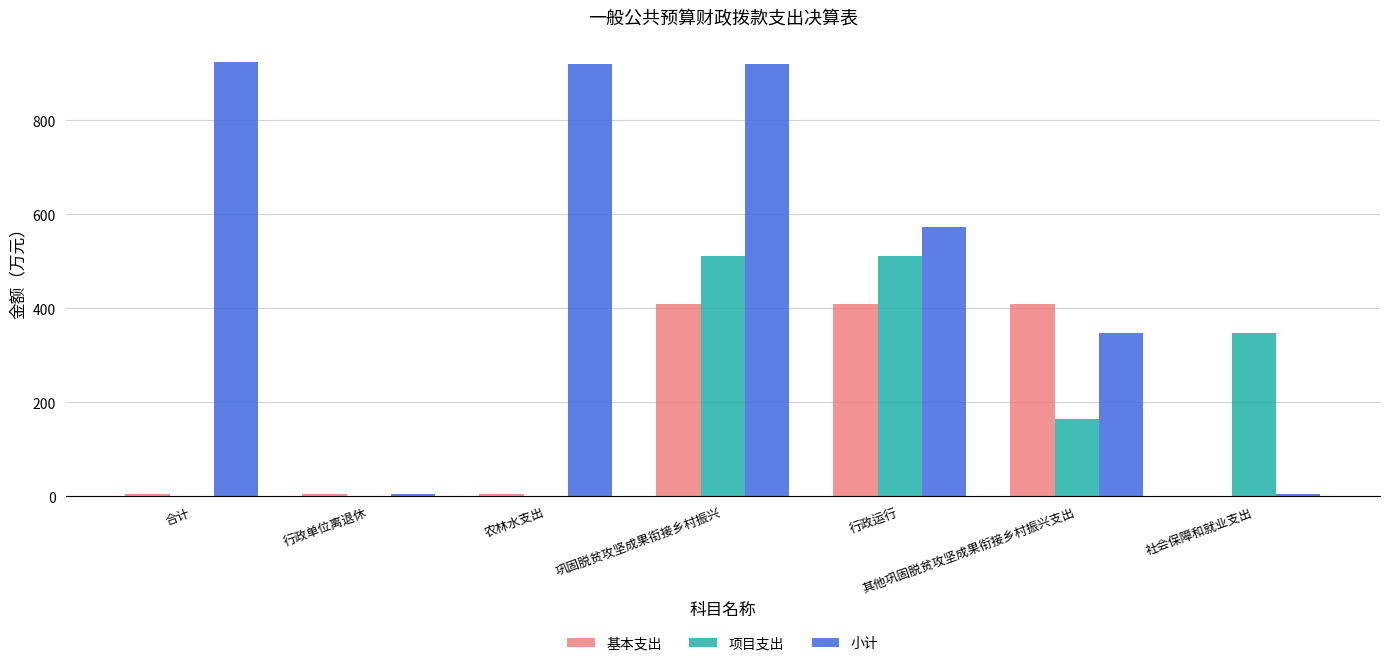

What is the sum of all 基本支出 values?

1240.9